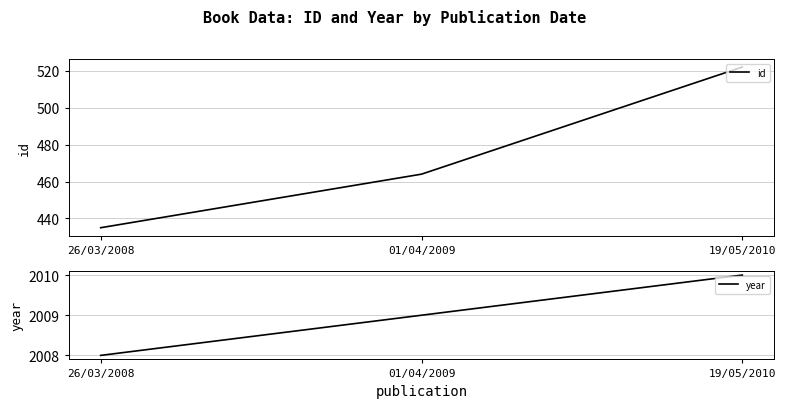

Reading left to right, list all the values displayed in this chart.

id: 26/03/2008=435	01/04/2009=464	19/05/2010=522
year: 26/03/2008=2008	01/04/2009=2009	19/05/2010=2010